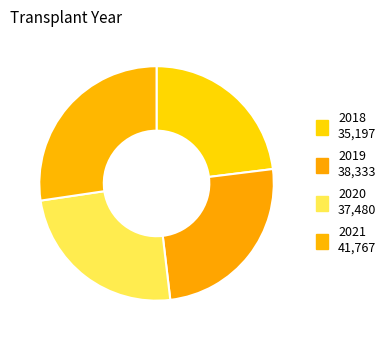

True or false: 2021 accounts for 33% of the total.

False